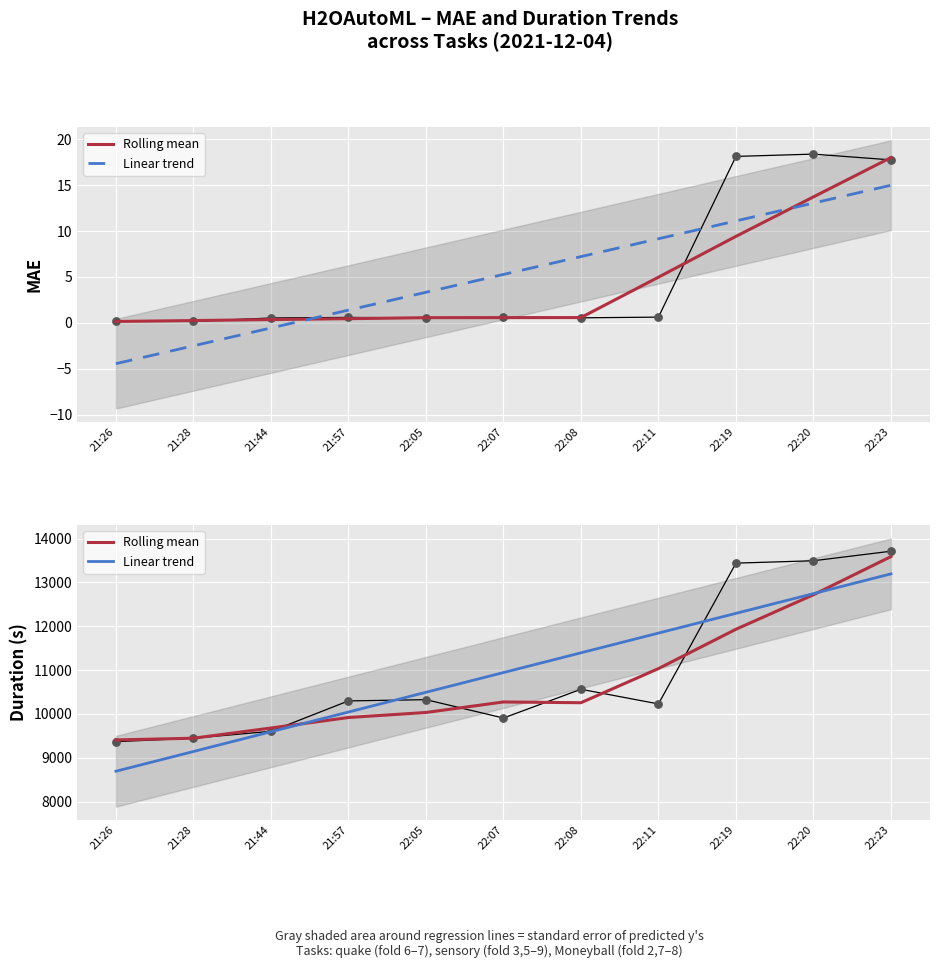

At which category is the sum across all series the highest?

22:23